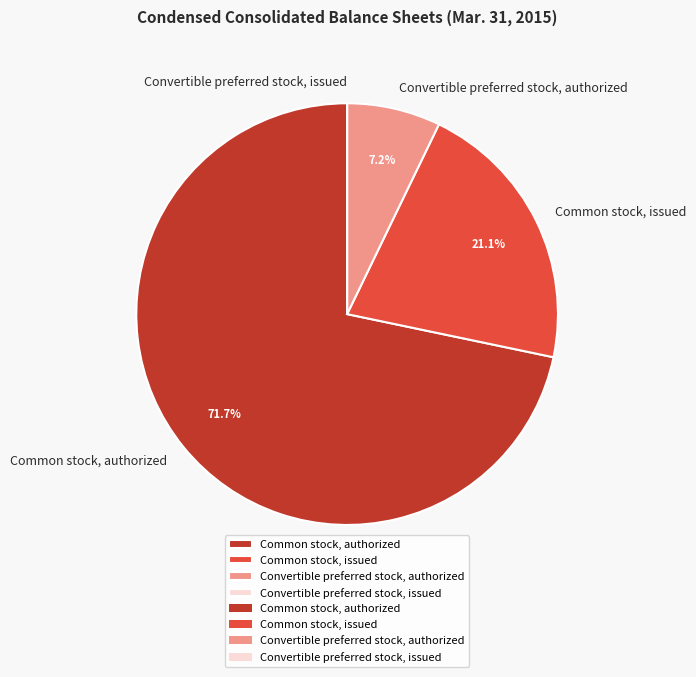

What percentage is NOT represented by Convertible preferred stock, authorized?

92.8%